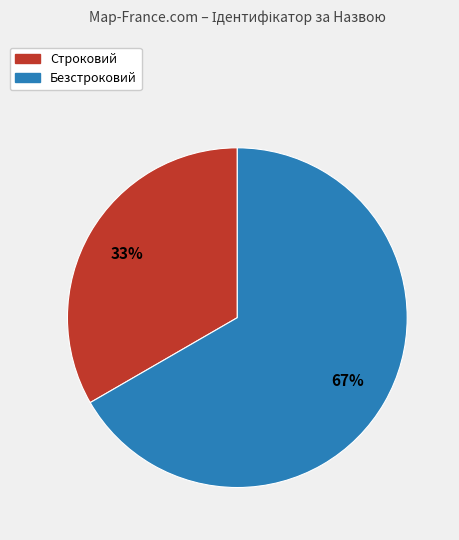

Which category has the biggest portion of the pie?

Безстроковий